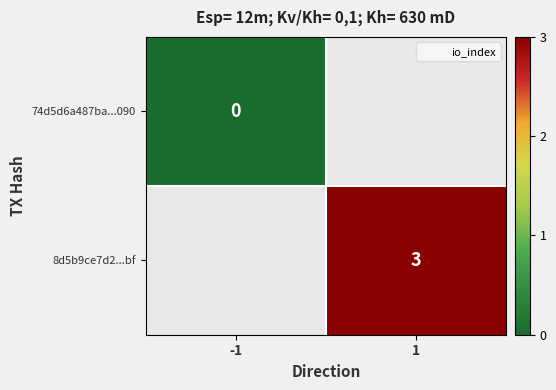

Is the value of 8d5b9ce7d2...bf at 1 greater than the value of 74d5d6a487ba...090 at -1?

Yes